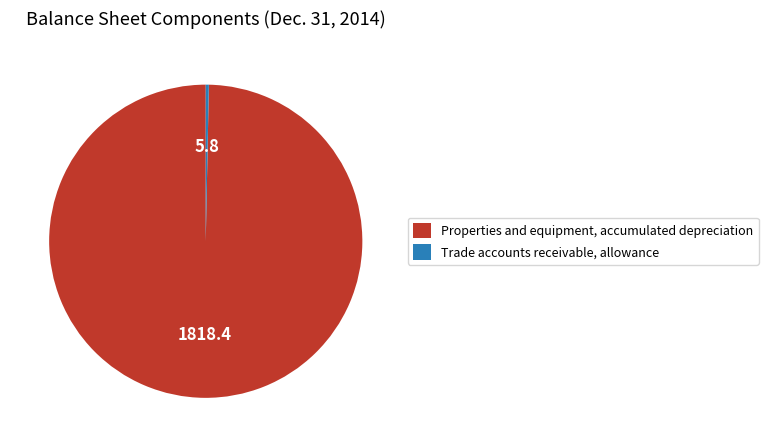

Combined, do Trade accounts receivable, allowance and Properties and equipment, accumulated depreciation account for over 50%?

Yes